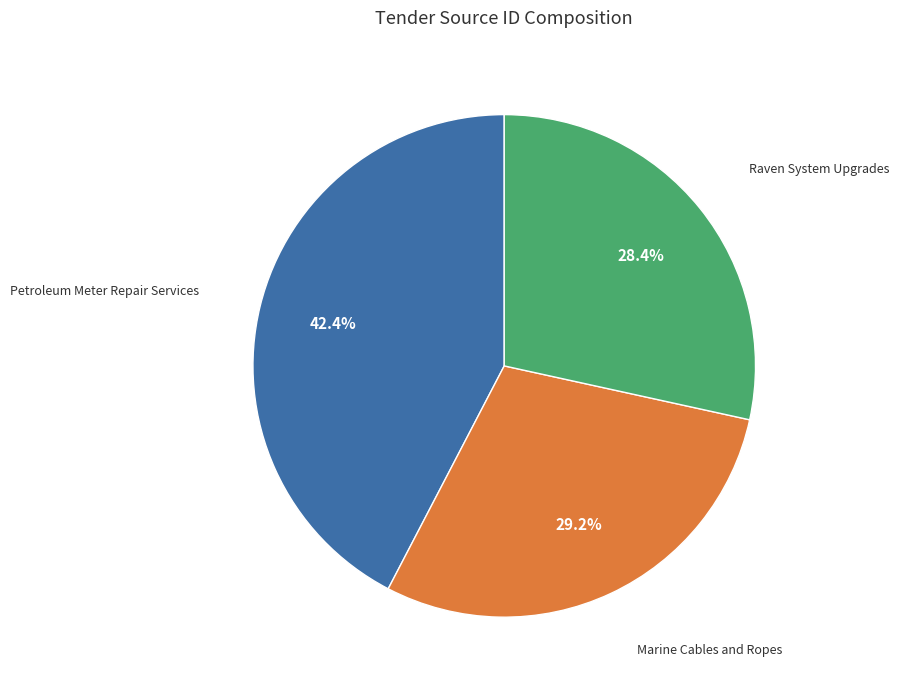

Does any single category account for the majority?

No